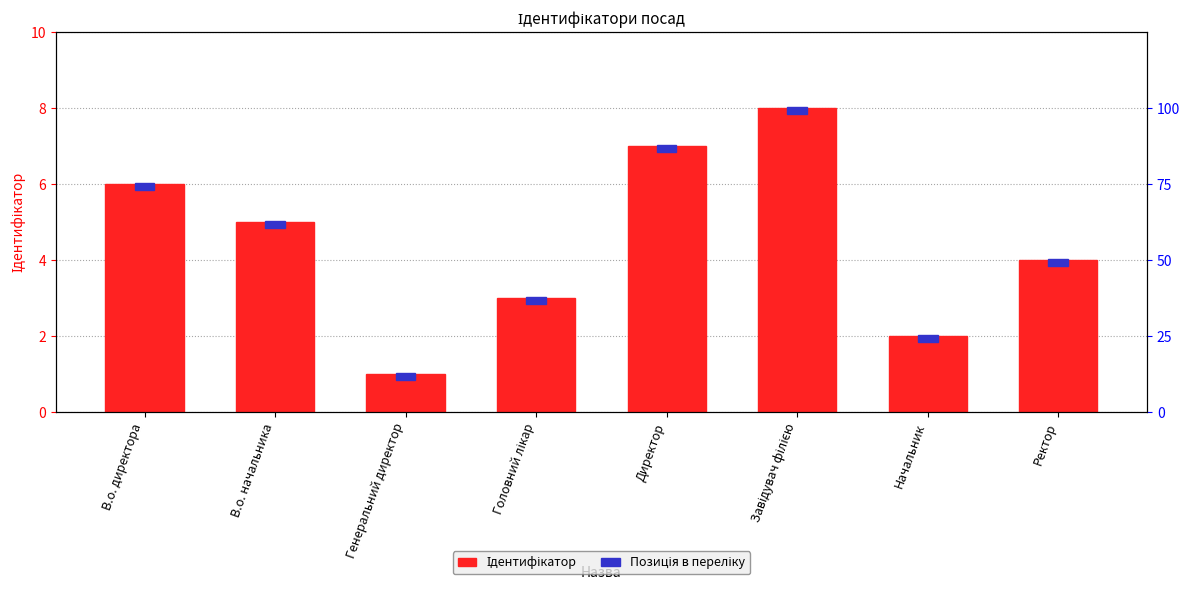

Rank the series at В.о. директора from highest to lowest value.

Ідентифікатор, Позиція в переліку